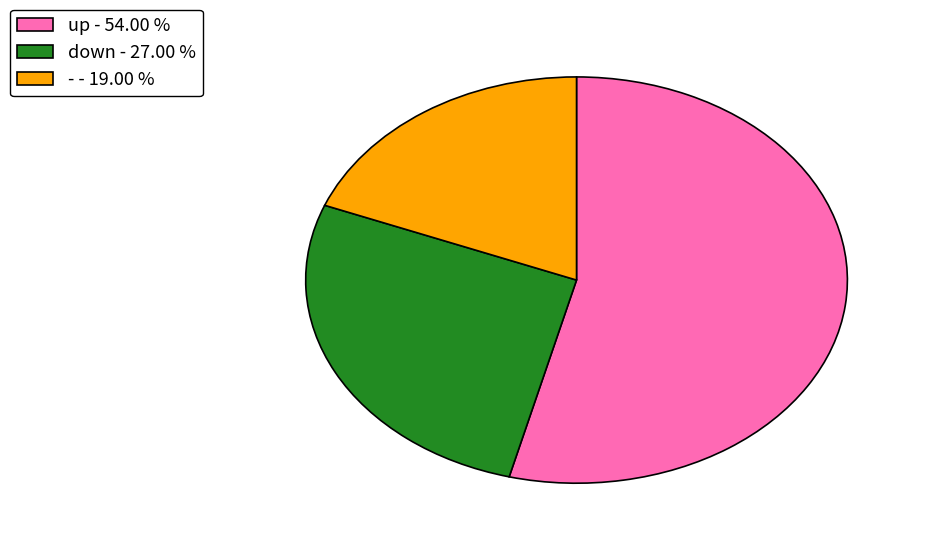

What is the ratio of the value at down to the value at up?

0.5